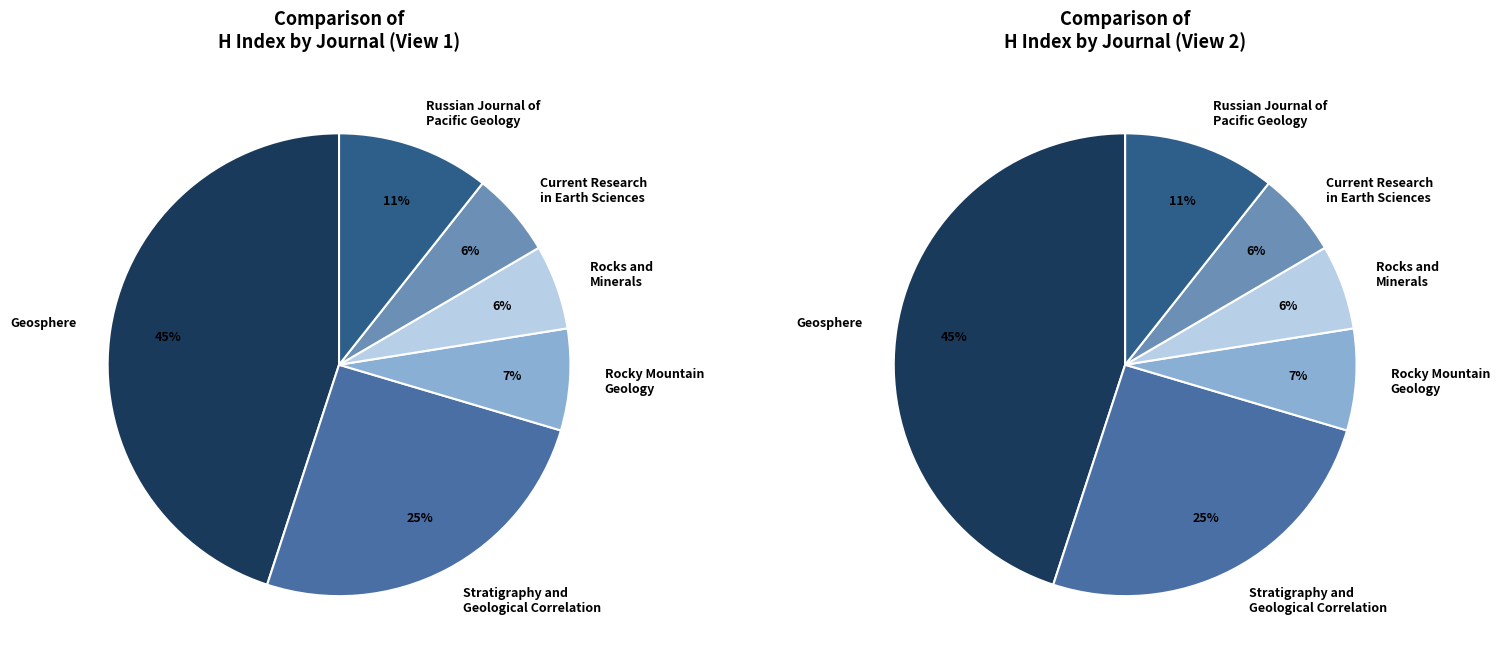

True or false: Russian Journal of
Pacific Geology accounts for 11% of the total.

True